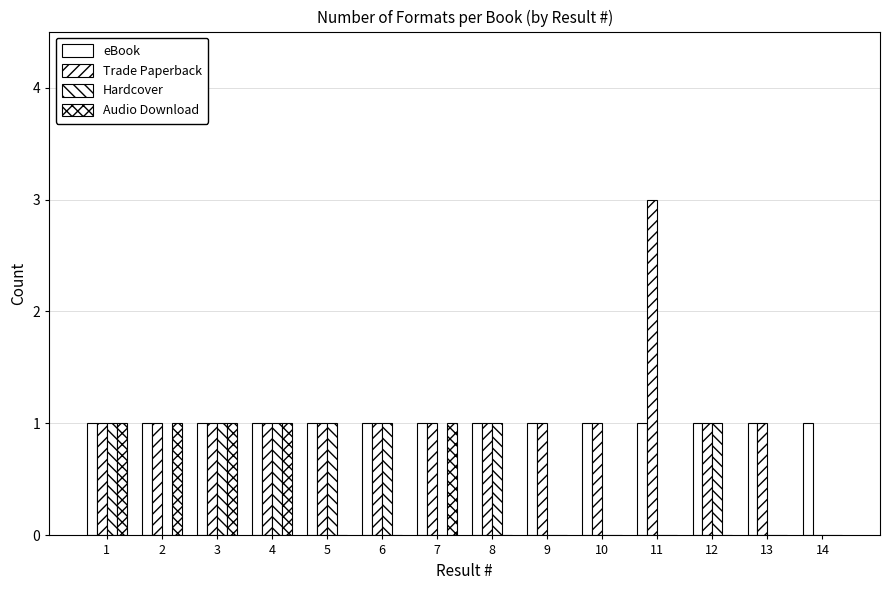

Does the chart contain stacked bars?

No